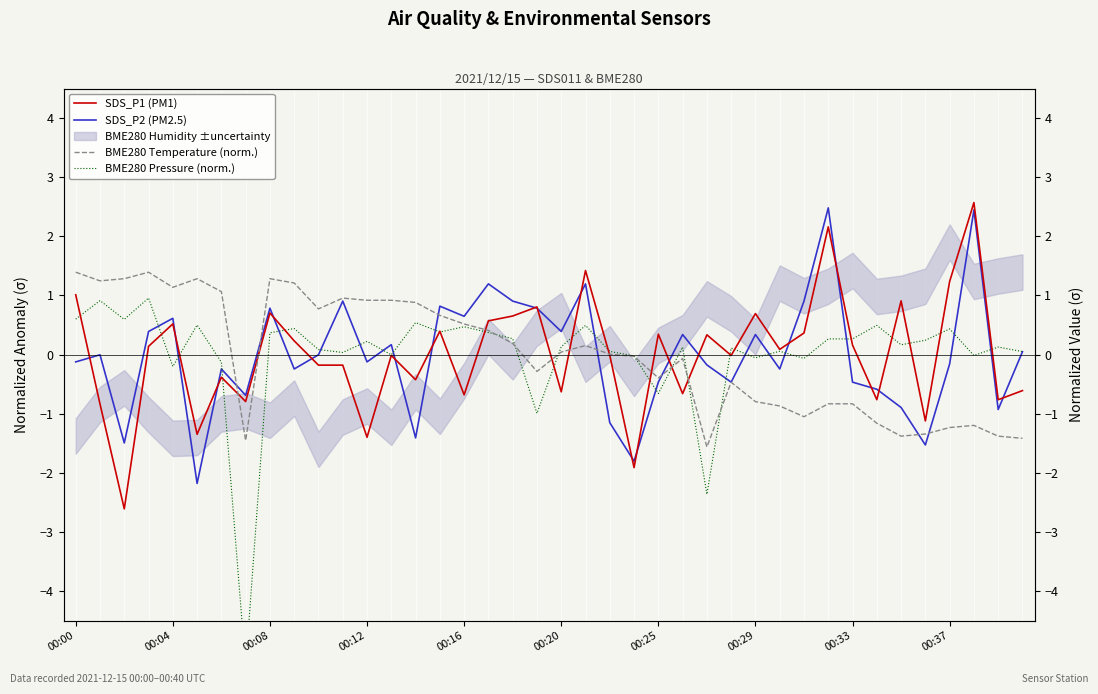

What is the difference between the highest and lowest values at 27?

0.6